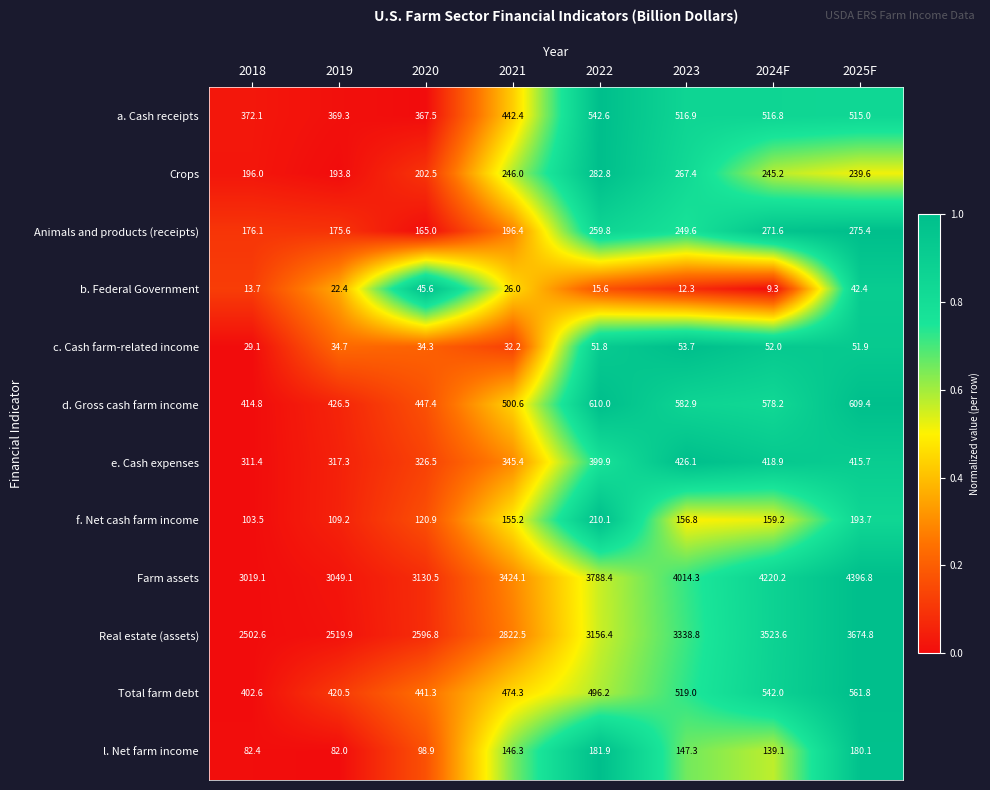

Which label corresponds to the largest value in the chart?

2025F